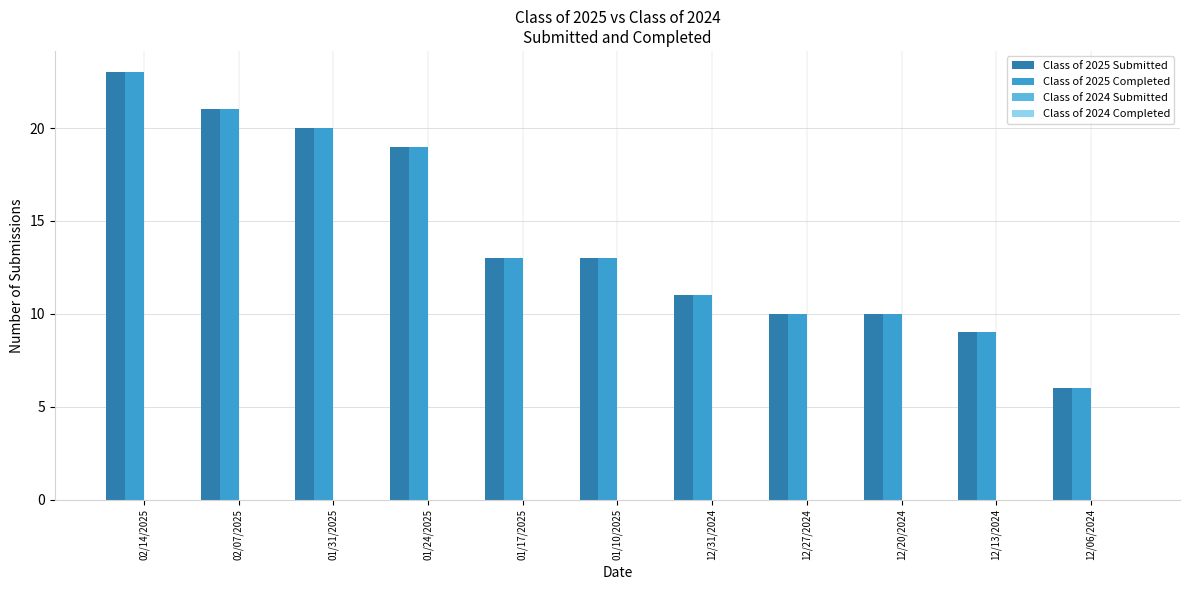

What is the difference between the maximum and second lowest values in the Class of 2025 Completed series?

14